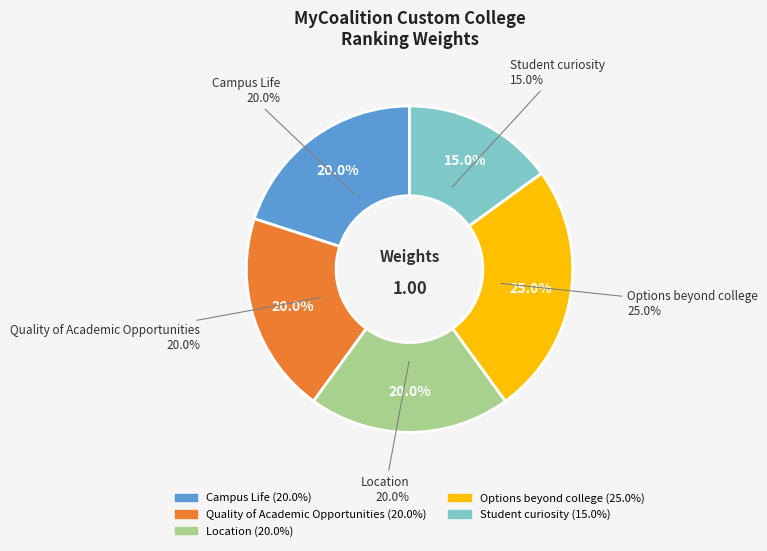

To the nearest percent, what is the difference between the largest and smallest slice percentages?

10%